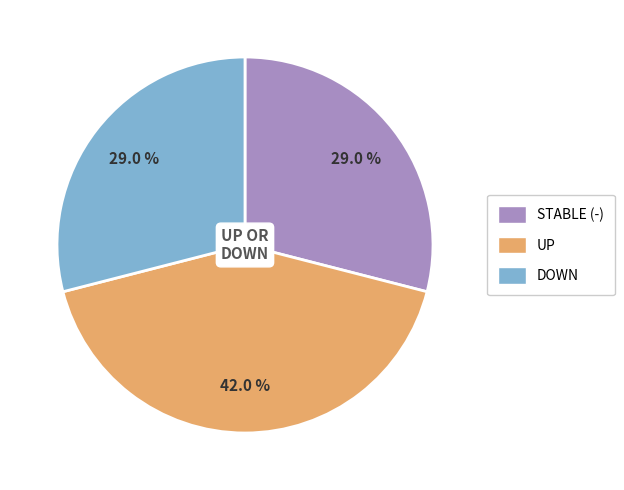

What percentage is NOT represented by STABLE (-)?

71.0%